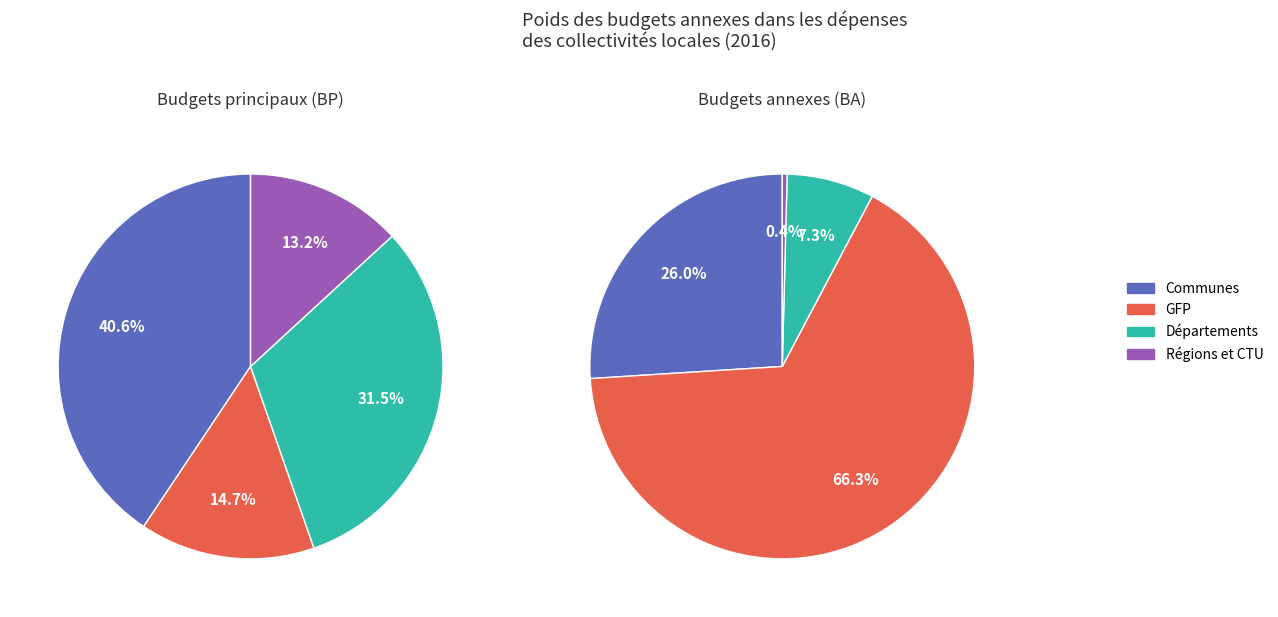

Does GFP represent more than half of the total?

No